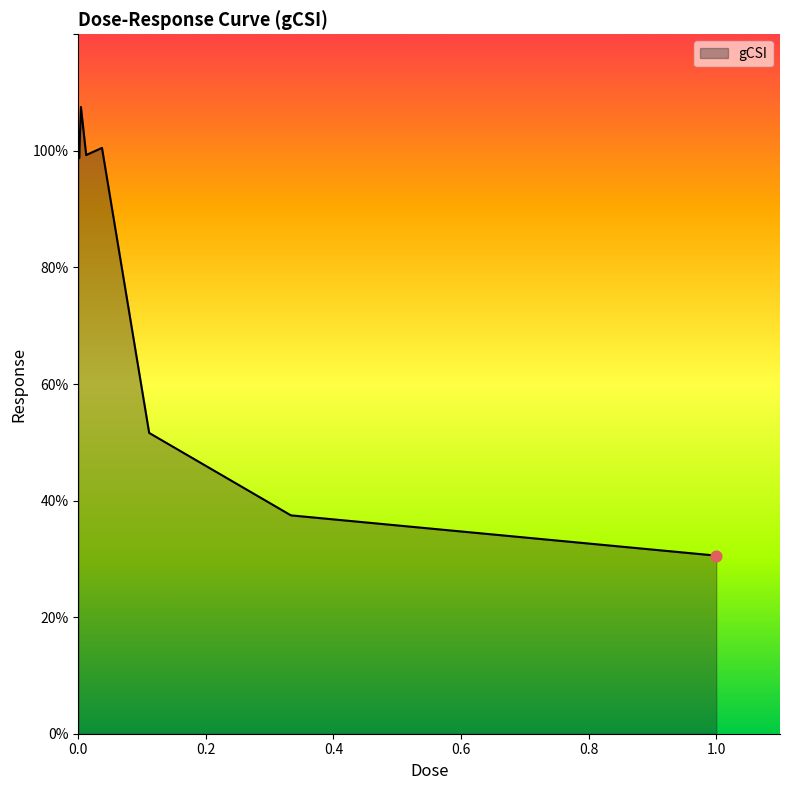

What is the difference between the maximum and minimum values?

77.0